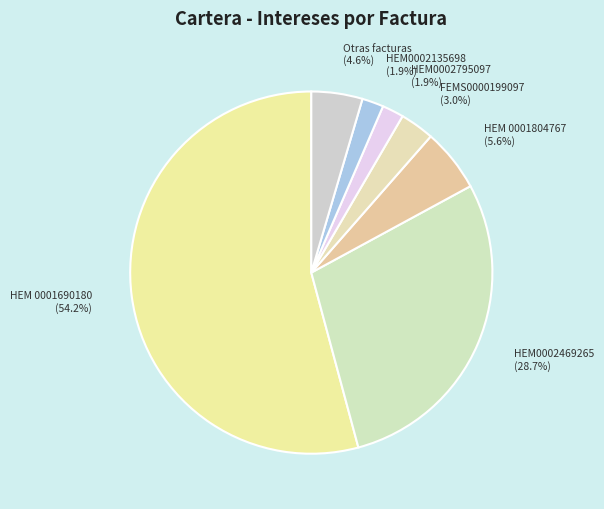

Do HEM 0001690180 and HEM0002135698 together represent more than half of the pie?

Yes